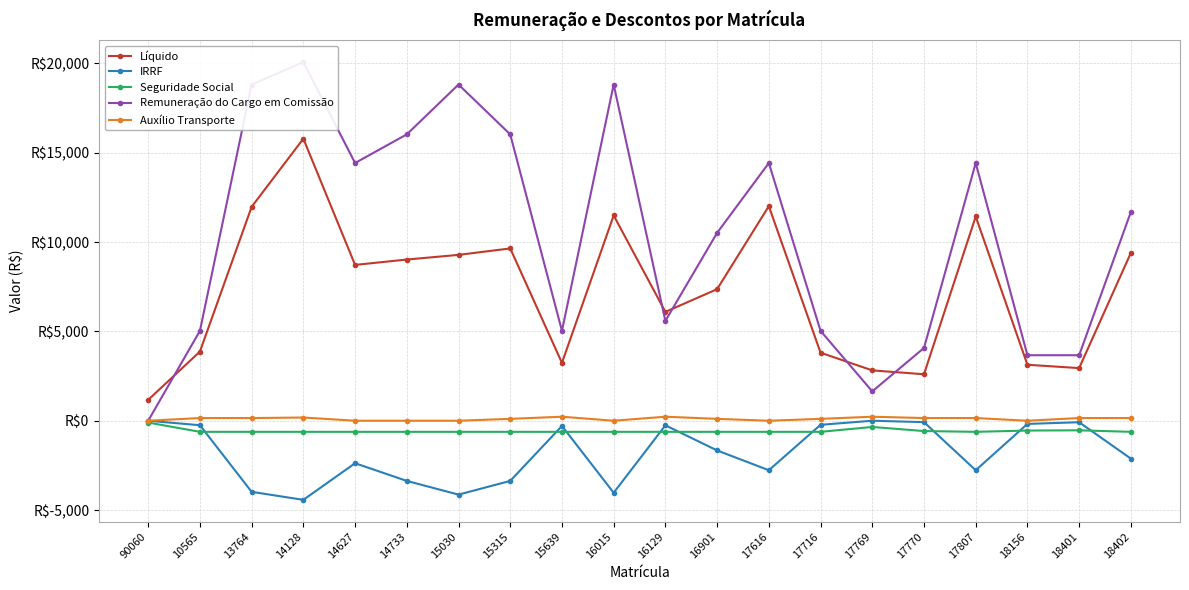

List the labels in order of Seguridade Social value, largest first.

90060, 17769, 18401, 18156, 17770, 10565, 13764, 14128, 14627, 14733, 15030, 15315, 15639, 16015, 16129, 16901, 17616, 17716, 17807, 18402